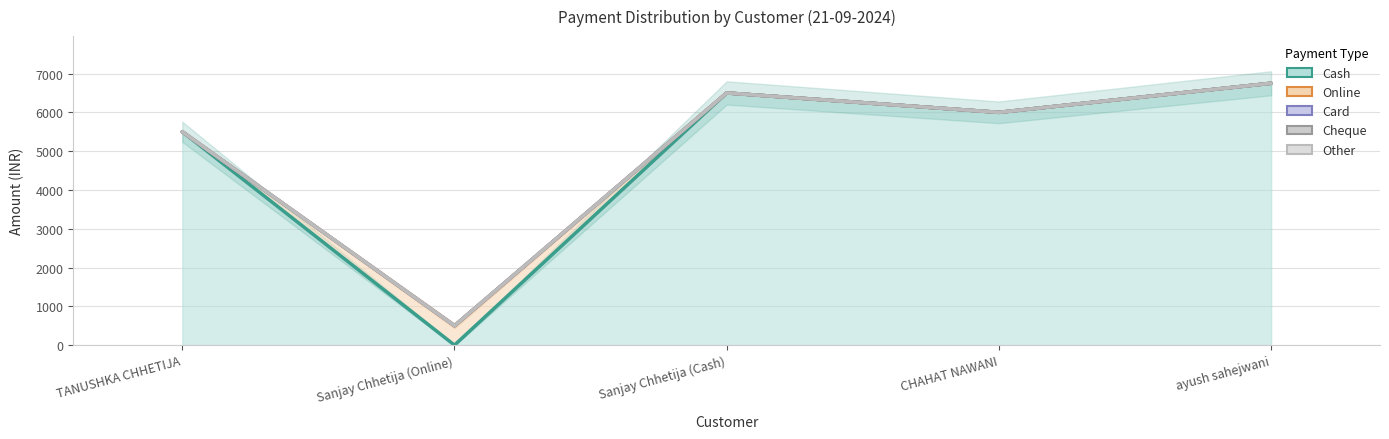

What position from the left is TANUSHKA CHHETIJA?

1